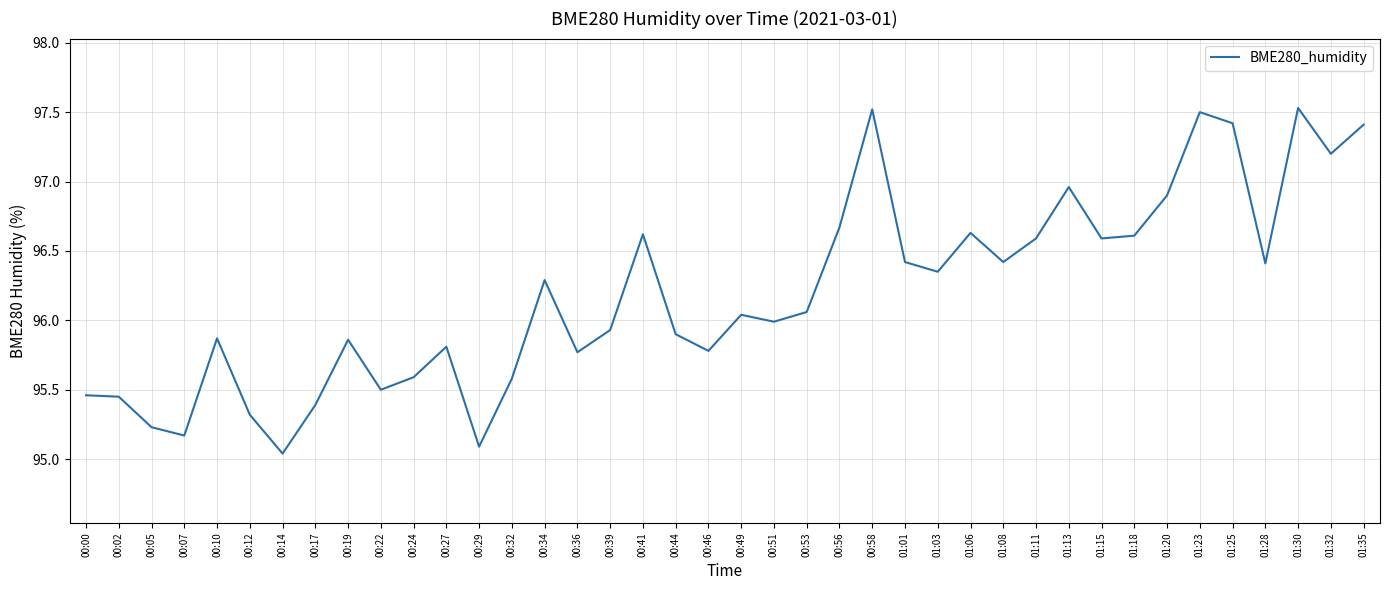

The chart shows a value of 37.8 at 00:53. True or false?

False